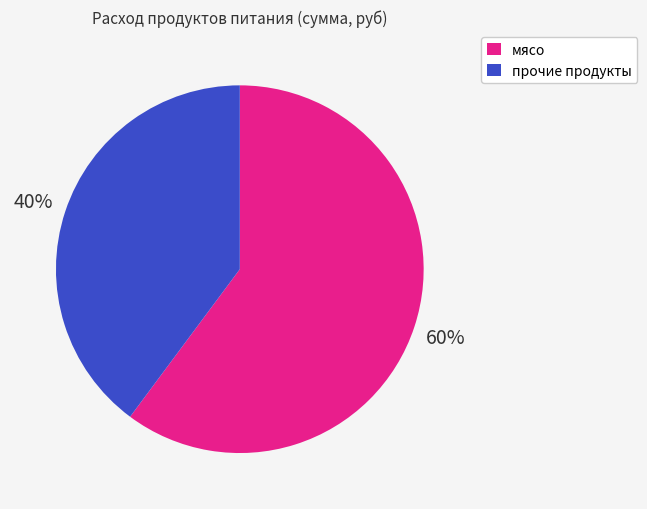

Which category accounts for the majority?

мясо